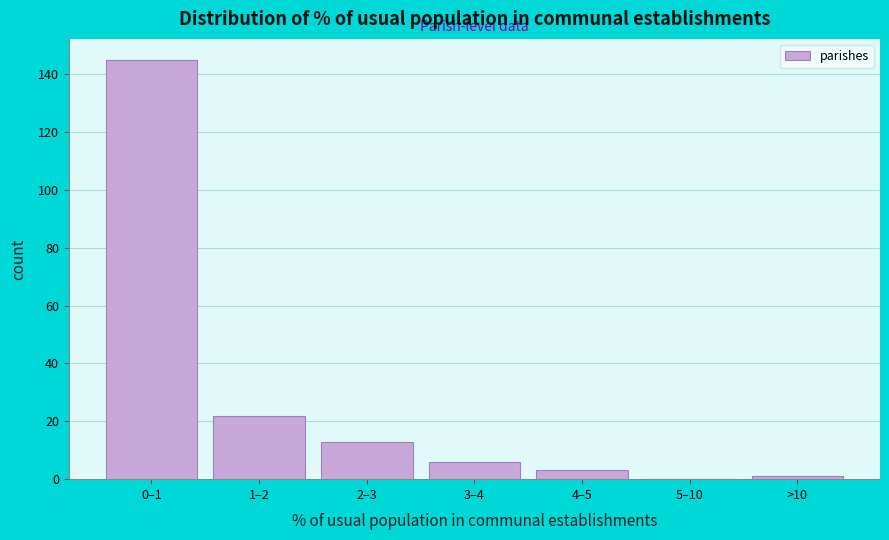

Reading left to right, what are all the values shown in this chart?

0–1=145	1–2=22	2–3=13	3–4=6	4–5=3	5–10=0	>10=1